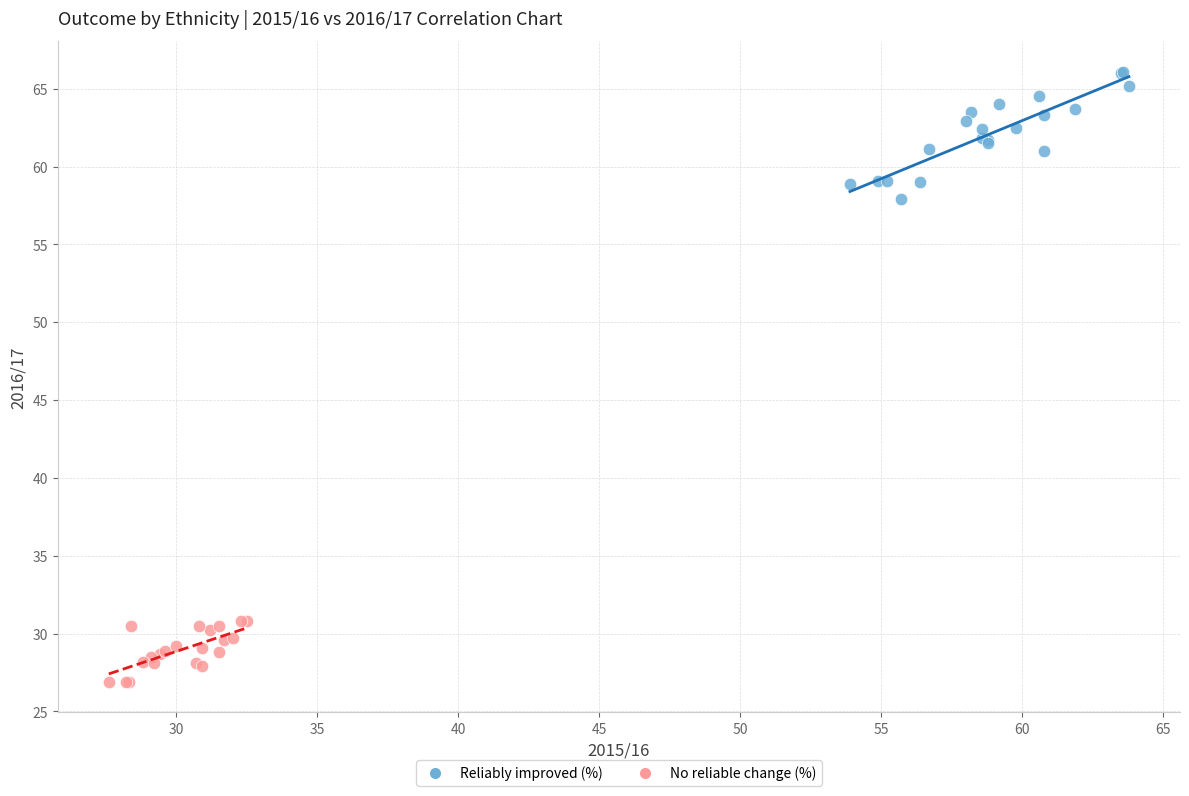

Which series has the widest spread of Y values?

Reliably improved (%)